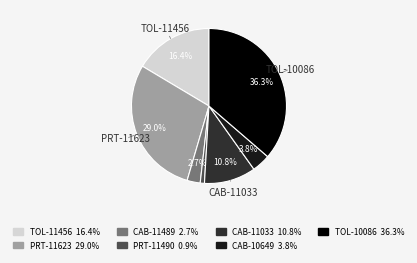

Is there any slice that represents more than half of the pie?

No